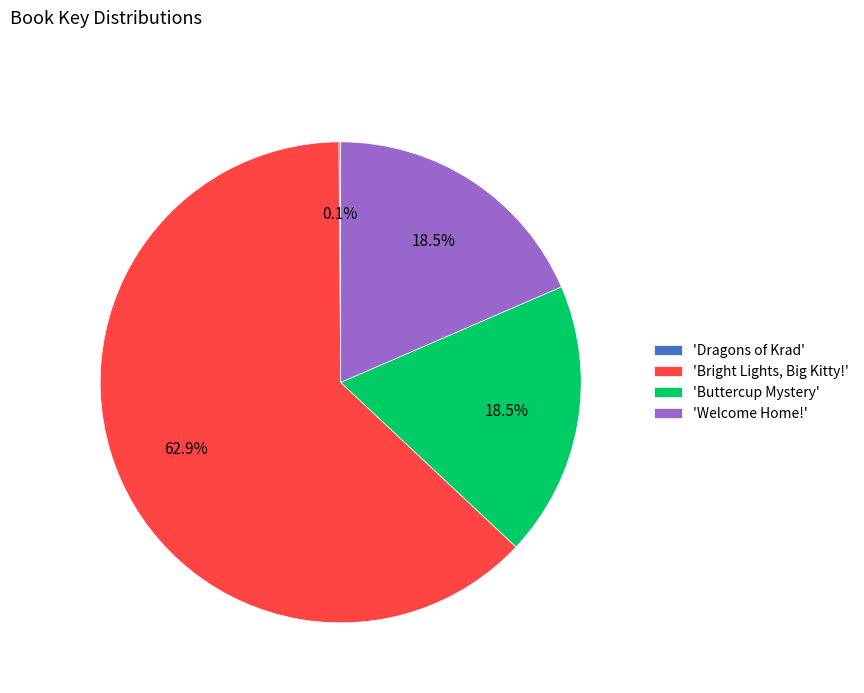

Approximately how many times larger is the value at 'Bright Lights, Big Kitty!' compared to 'Buttercup Mystery'?

3.4